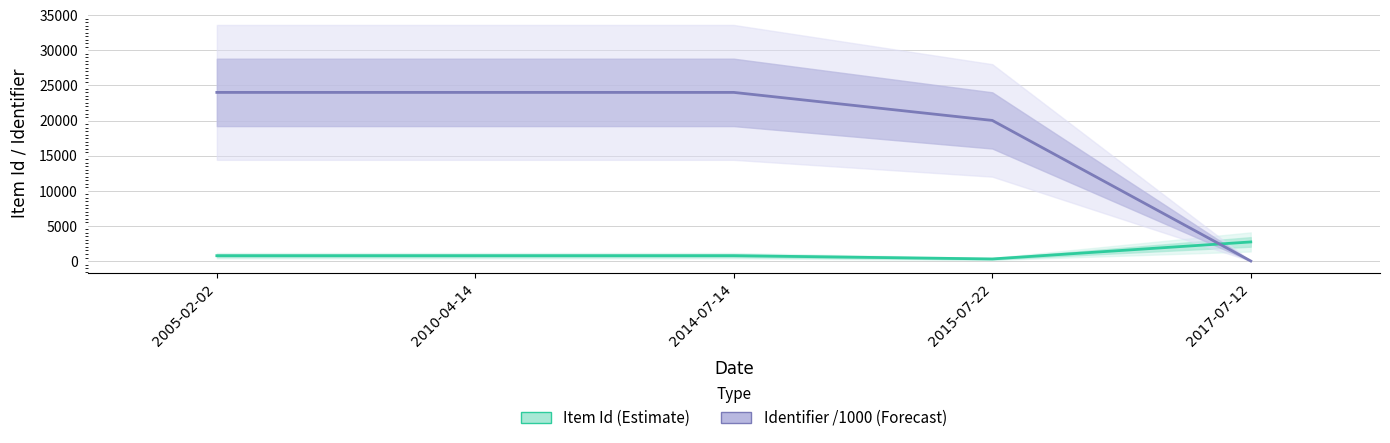

What is the label of the 1st point from the left?

2005-02-02